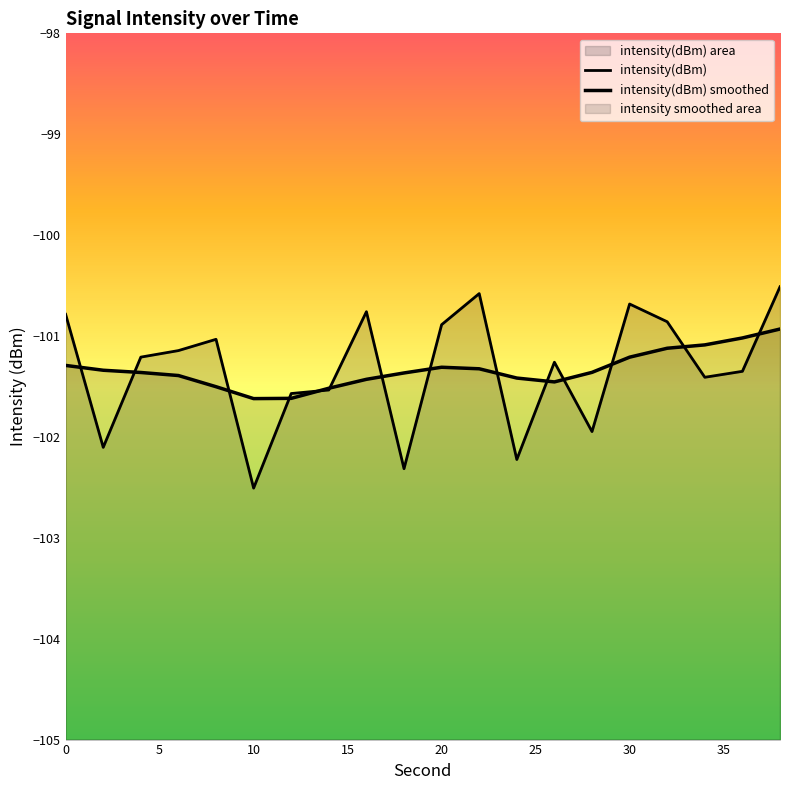

How many intersections are there between intensity(dBm) and intensity(dBm) smoothed?

14